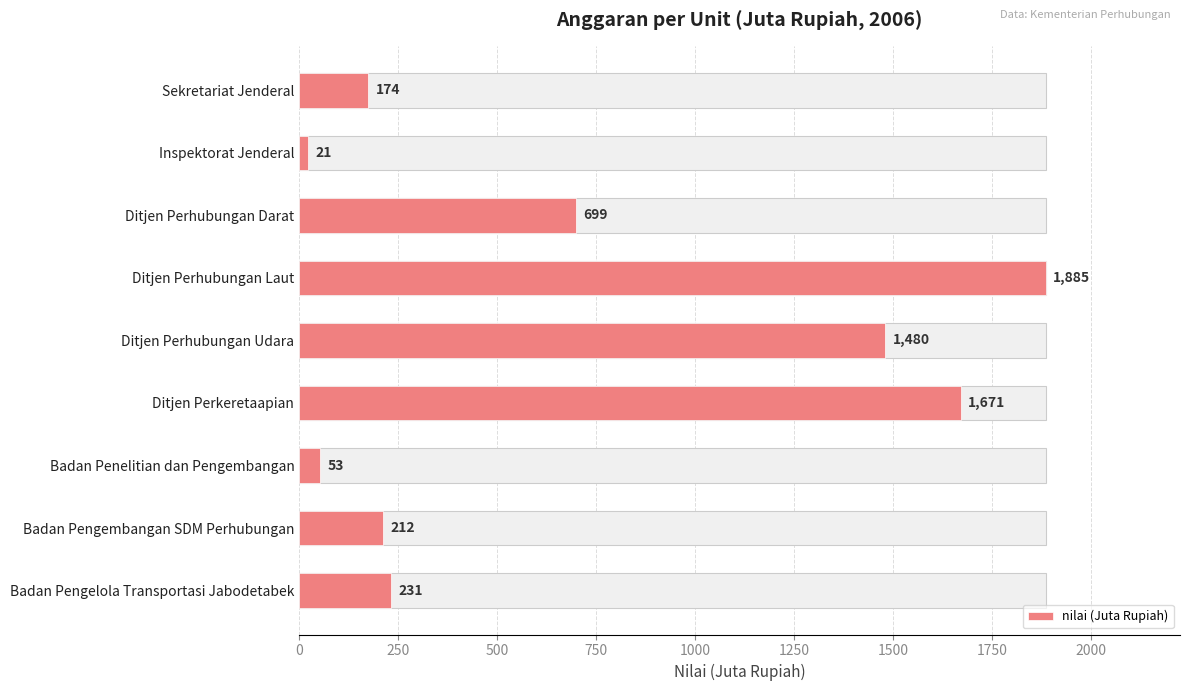

Reading left to right, list all the values displayed in this chart.

174	21	699	1885	1480	1671	53	212	231